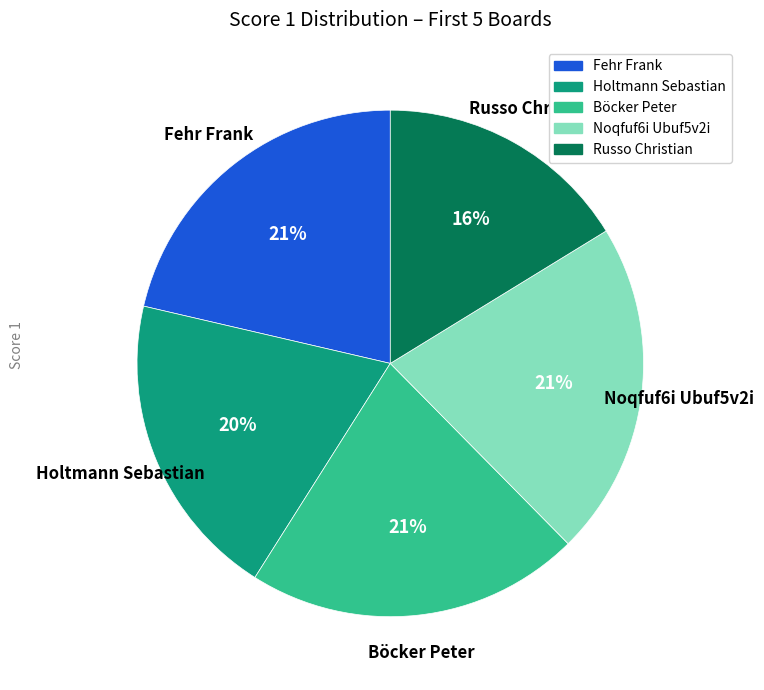

To the nearest percent, what is the average slice percentage?

20%